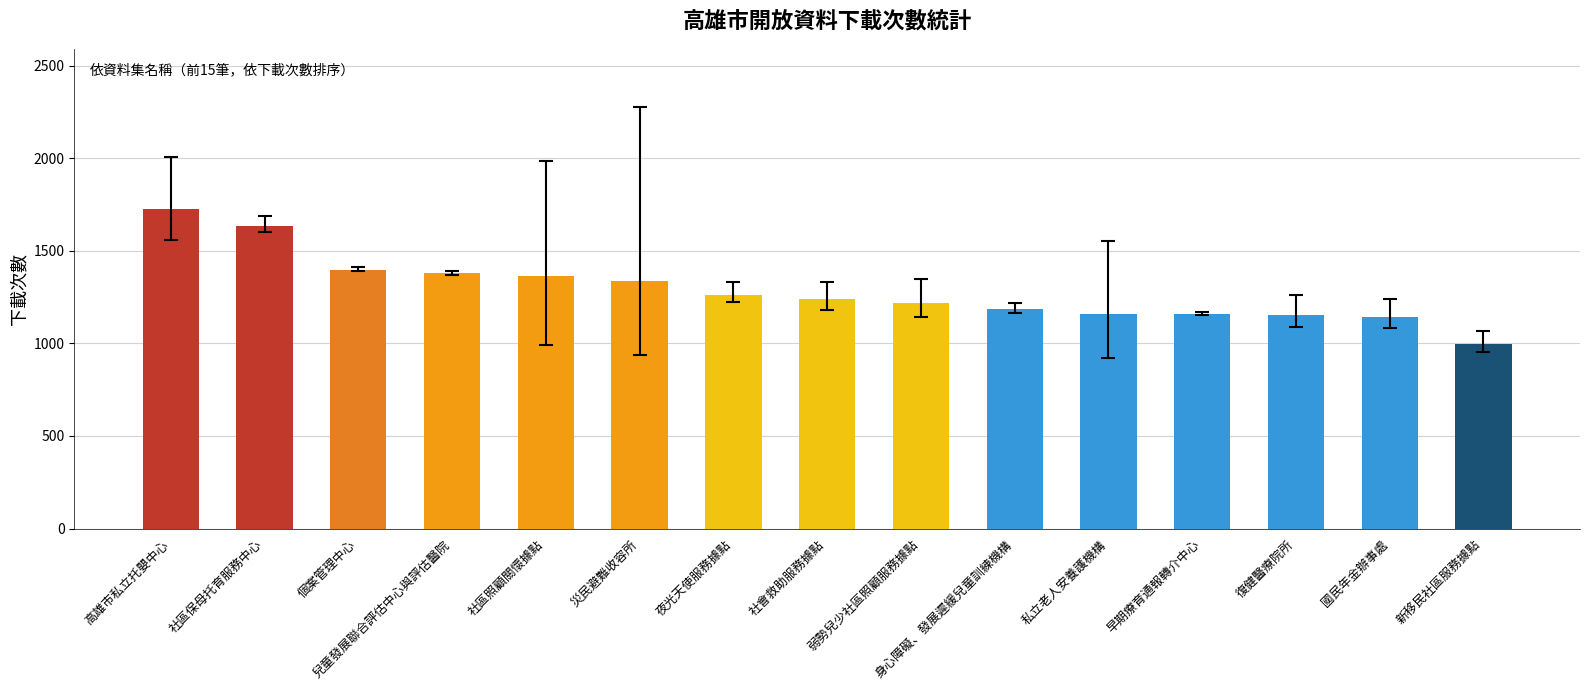

What is the change in value from 高雄市私立托嬰中心 to 早期療育通報轉介中心?

-567